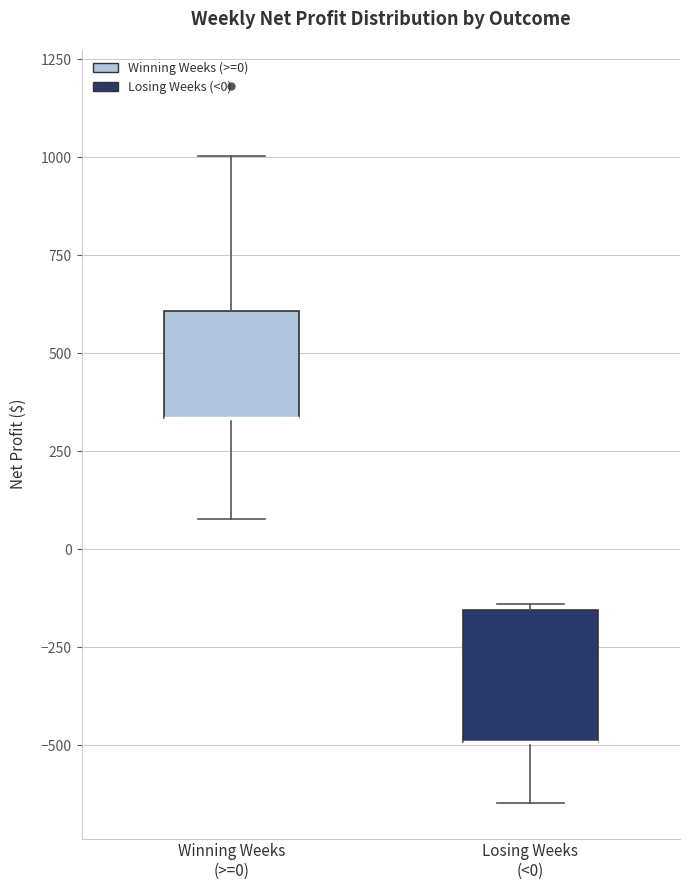

Comparing the boxes themselves (not the whiskers), which one is the tallest?

Losing Weeks (<0)